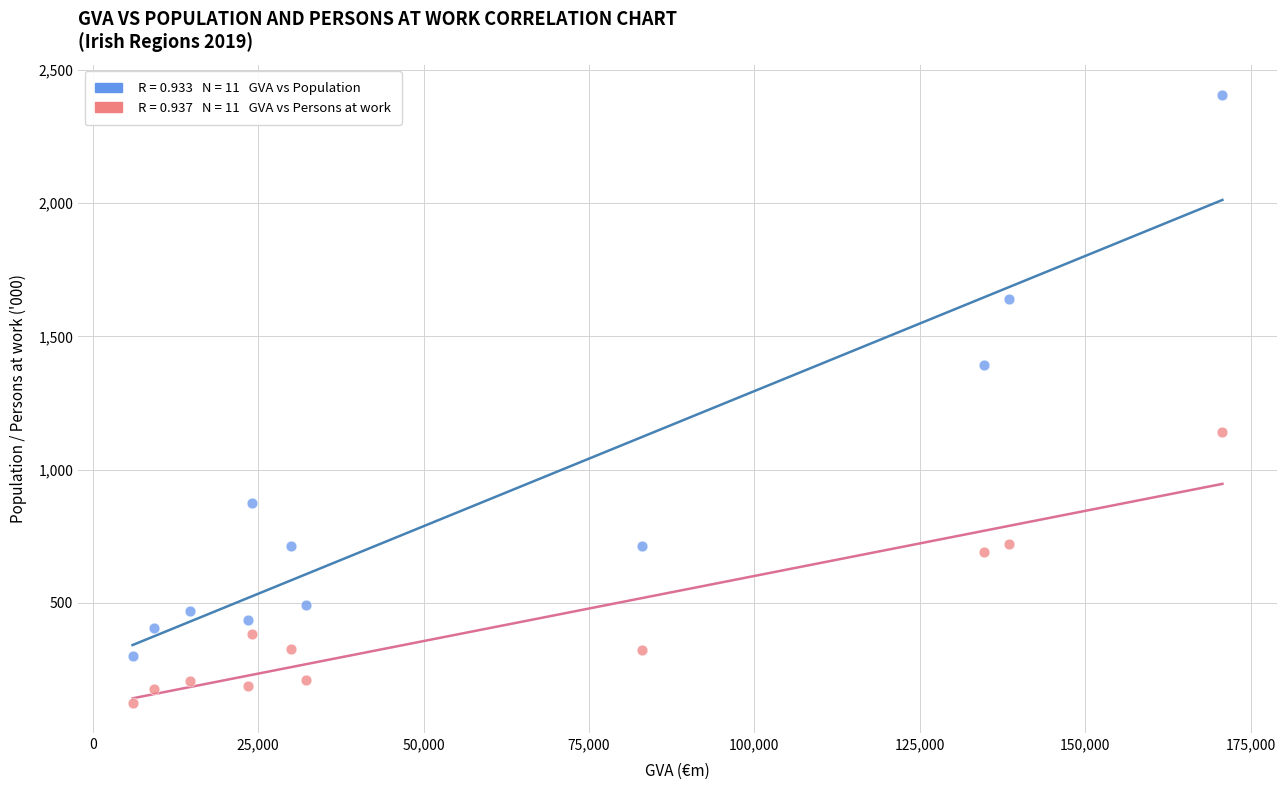

Across all data points, what is the range of Y values (max minus min)?

2280.0